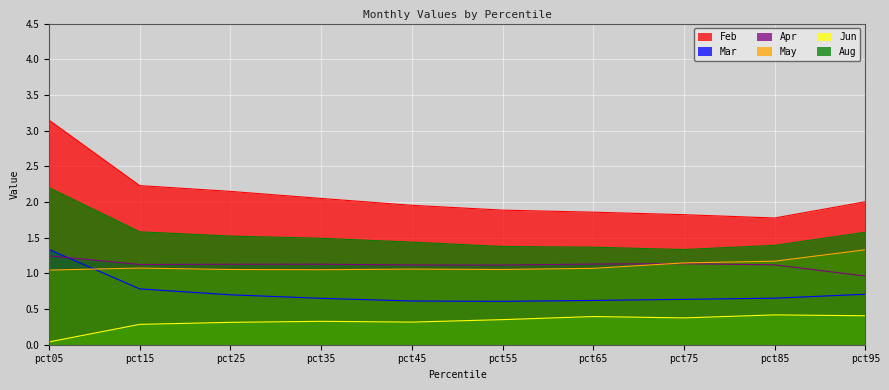

Reading left to right, transcribe all the data shown in this chart.

Feb: pct05=3.1	pct15=2.2	pct25=2.1	pct35=2.0	pct45=2.0	pct55=1.9	pct65=1.9	pct75=1.8	pct85=1.8	pct95=2.0
Mar: pct05=1.3	pct15=0.8	pct25=0.7	pct35=0.6	pct45=0.6	pct55=0.6	pct65=0.6	pct75=0.6	pct85=0.7	pct95=0.7
Apr: pct05=1.2	pct15=1.1	pct25=1.1	pct35=1.1	pct45=1.1	pct55=1.1	pct65=1.1	pct75=1.1	pct85=1.1	pct95=1.0
May: pct05=1.0	pct15=1.1	pct25=1.1	pct35=1.1	pct45=1.1	pct55=1.1	pct65=1.1	pct75=1.1	pct85=1.2	pct95=1.3
Jun: pct05=0.0	pct15=0.3	pct25=0.3	pct35=0.3	pct45=0.3	pct55=0.4	pct65=0.4	pct75=0.4	pct85=0.4	pct95=0.4
Aug: pct05=2.2	pct15=1.6	pct25=1.5	pct35=1.5	pct45=1.4	pct55=1.4	pct65=1.4	pct75=1.3	pct85=1.4	pct95=1.6